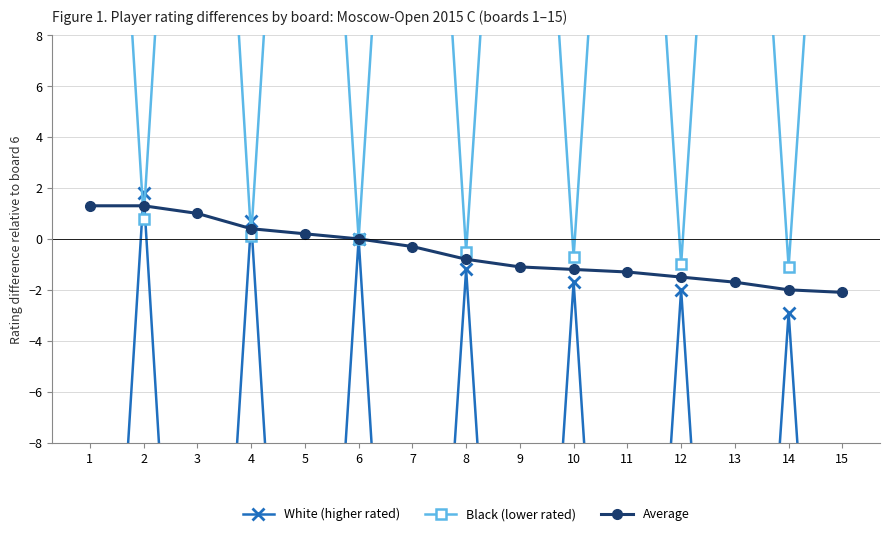

The value of Black (lower rated) at 13 is 30.8. True or false?

True